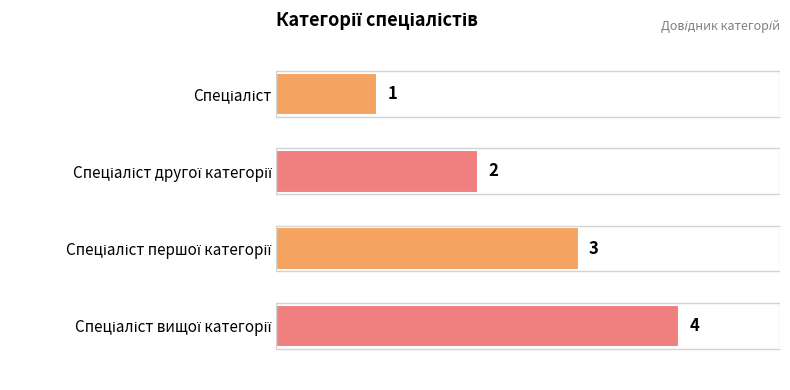

How many values are between 2 and 4?

3